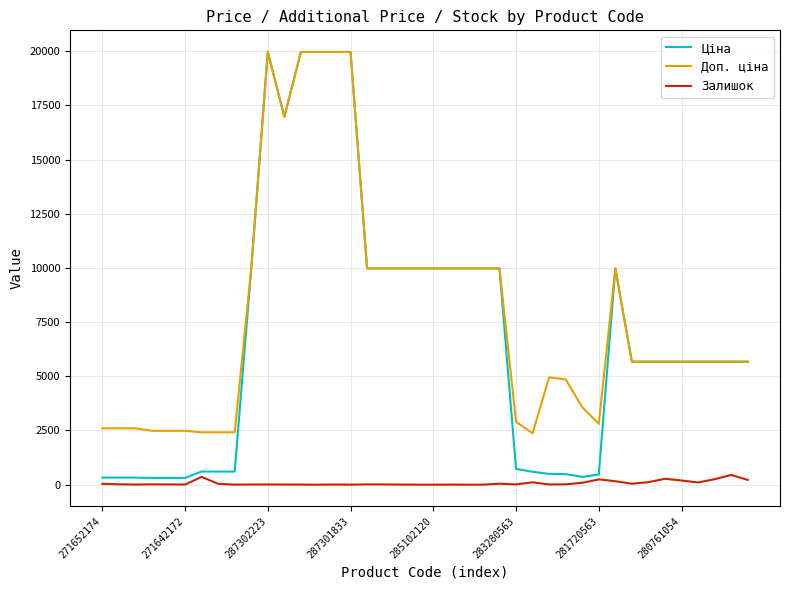

What is the maximum value for Доп. ціна?

19964.2